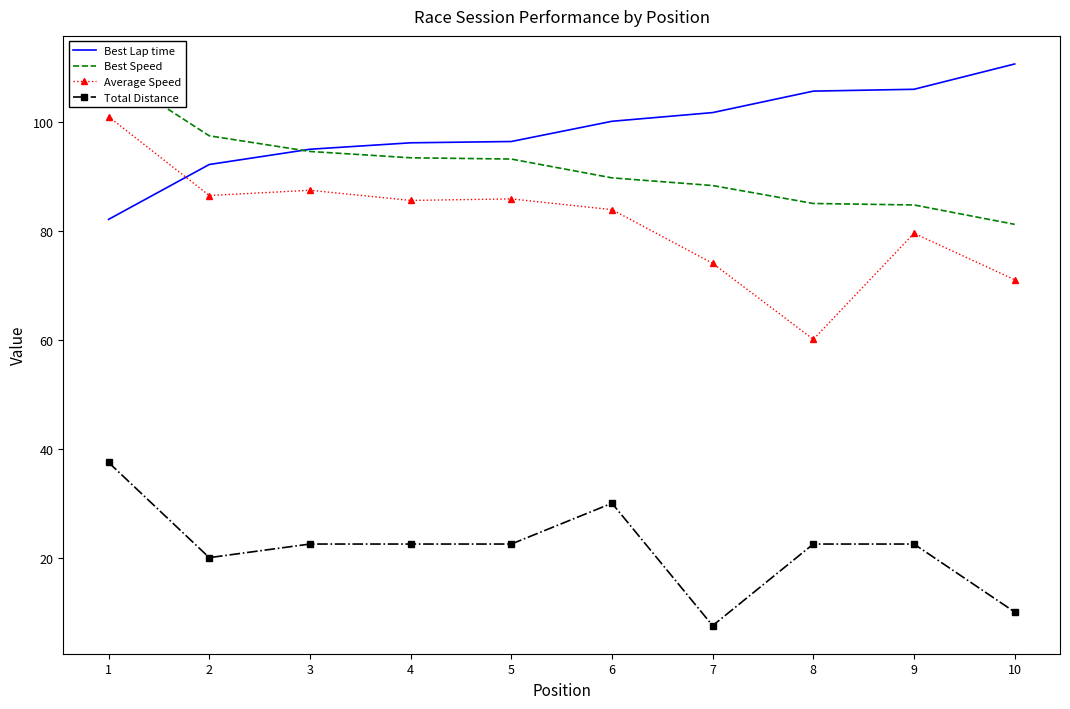

What is the value of the Best Lap time point at the 1st from the left?

82.2